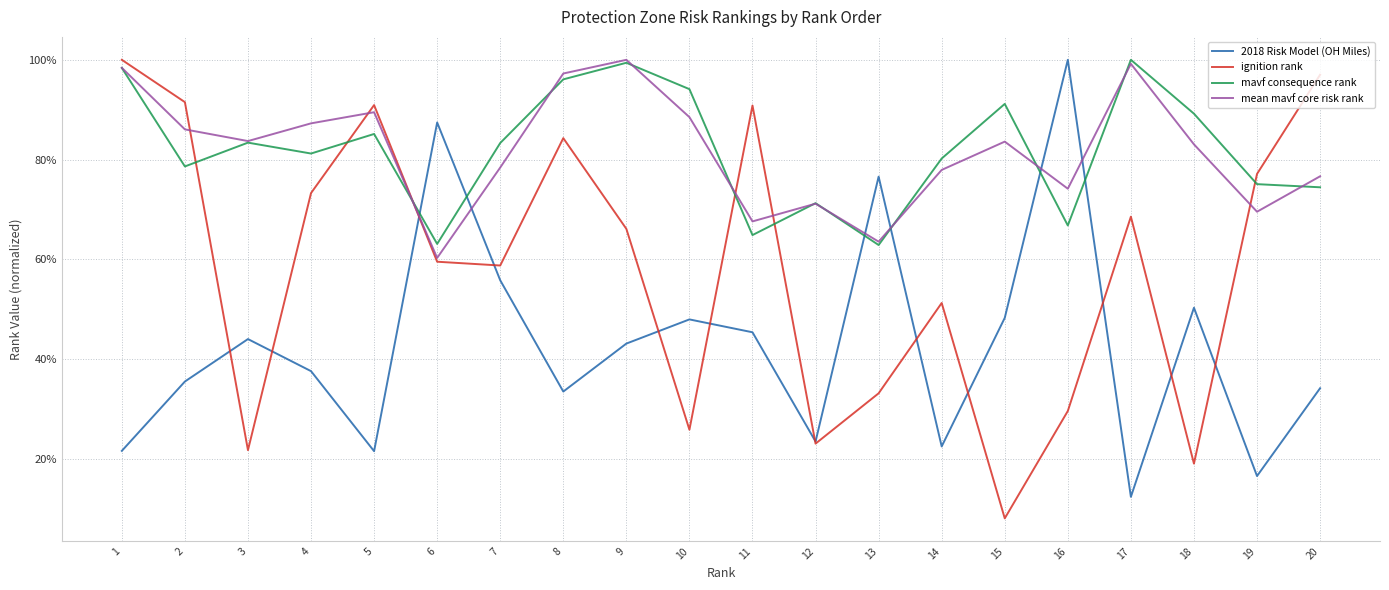

What are all the series names shown in the legend?

2018 Risk Model (OH Miles), ignition rank, mavf consequence rank, mean mavf core risk rank